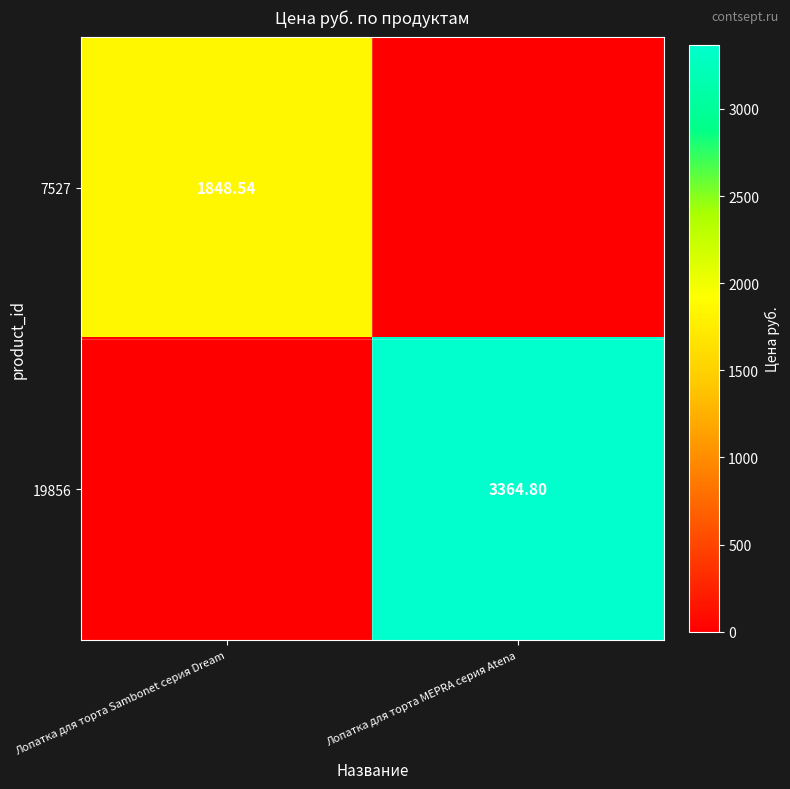

Is the value of 7527 at Лопатка для торта Sambonet серия Dream greater than the value of 19856 at Лопатка для торта MEPRA серия Atena?

No